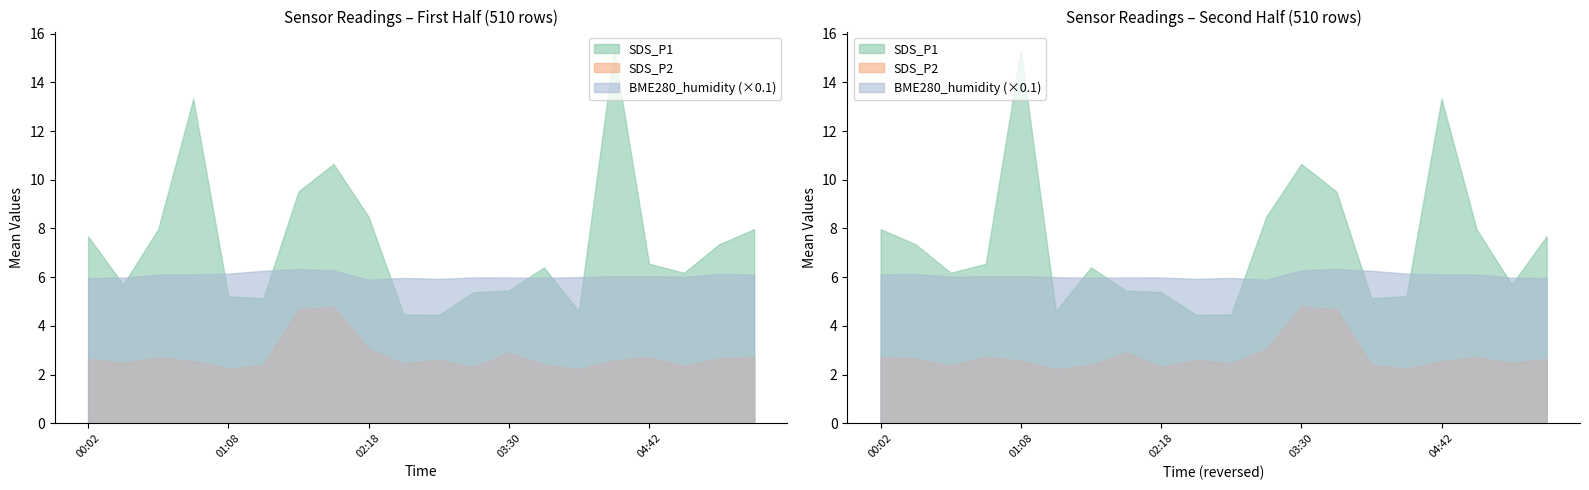

Reading left to right, extract all data points from this chart.

SDS_P1: 7.7	5.7	8.0	13.3	5.2	5.1	9.5	10.7	8.5	4.5	4.5	5.4	5.5	6.4	4.6	15.3	6.5	6.2	7.3	8.0
SDS_P2: 2.6	2.5	2.7	2.5	2.2	2.4	4.7	4.8	3.0	2.5	2.6	2.3	2.9	2.4	2.2	2.6	2.7	2.4	2.7	2.7
BME280_humidity: 59.6	59.8	61.1	61.1	61.5	62.6	63.4	62.8	58.9	59.7	59.3	59.9	59.9	59.7	60.0	60.4	60.4	60.1	61.3	61.1